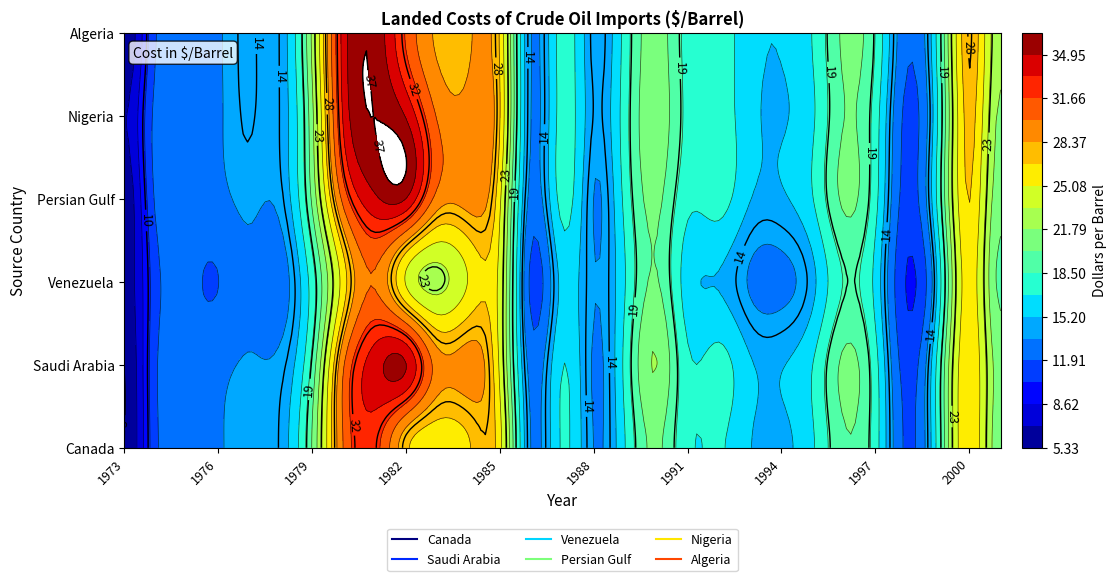

How many data points in Persian Gulf are less than 17?

12